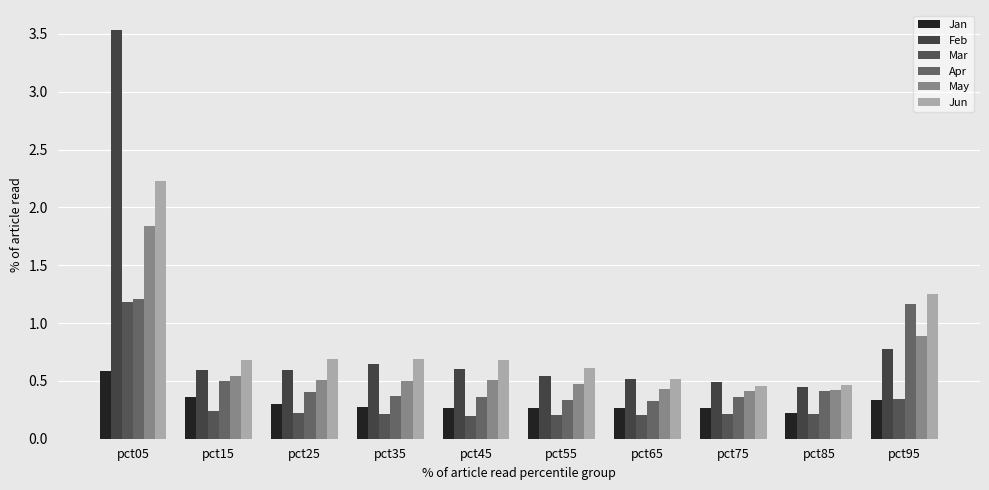

What is the greatest value displayed?

3.5